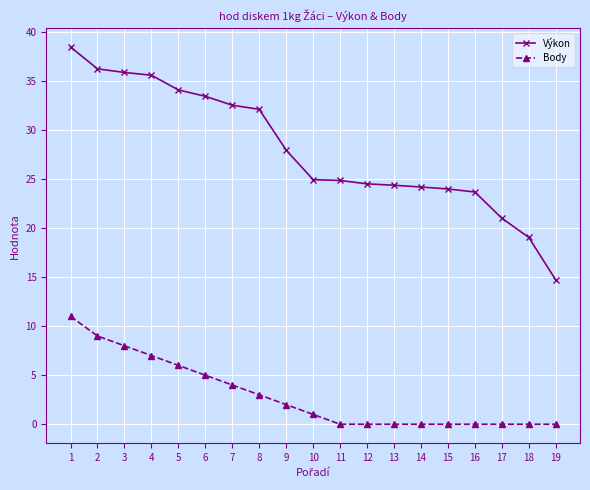

What is the difference between the maximum and minimum values in the Body series?

11.0